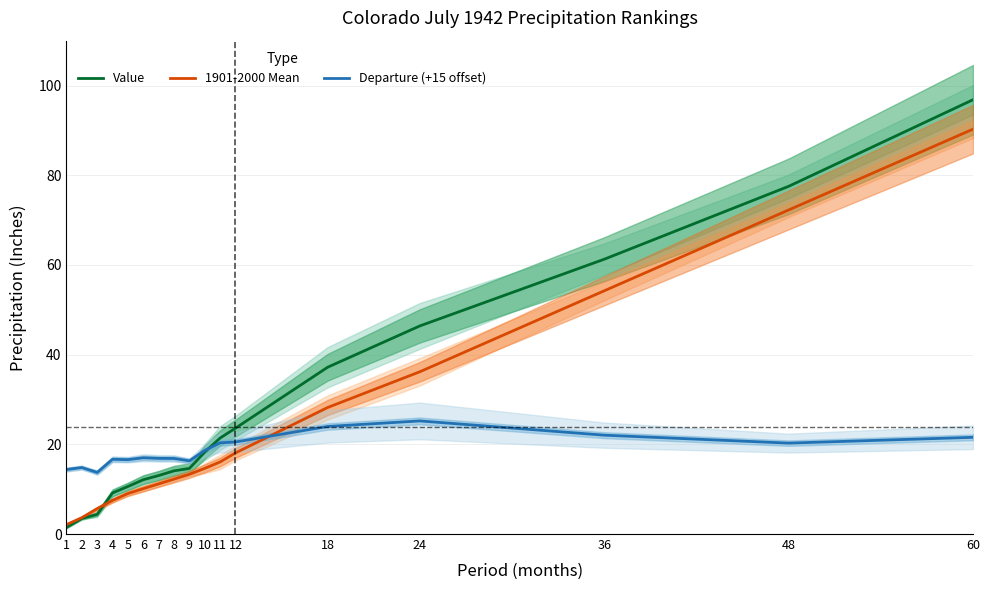

At how many categories does at least one series exceed 52?

3